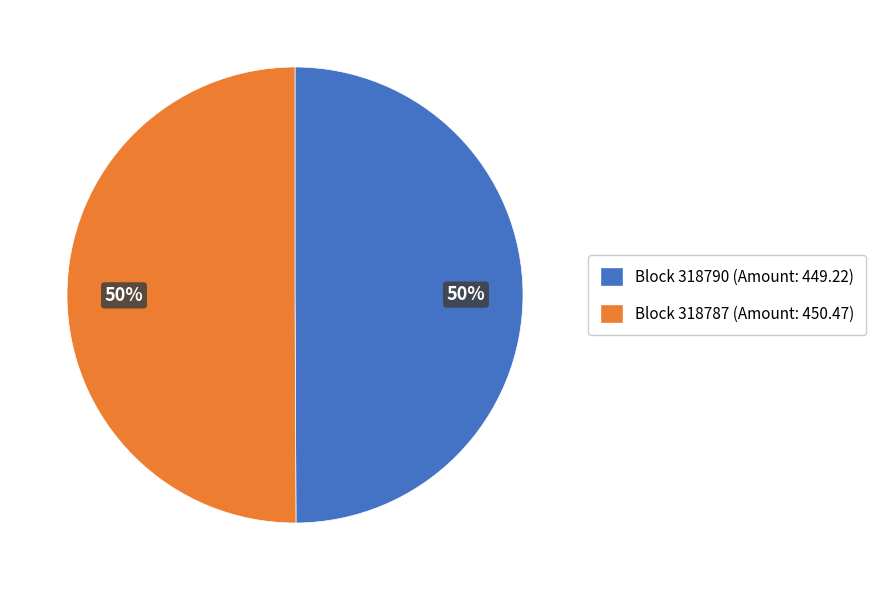

True or false: Block 318790 (Amount: 449.22) accounts for 64% of the total.

False